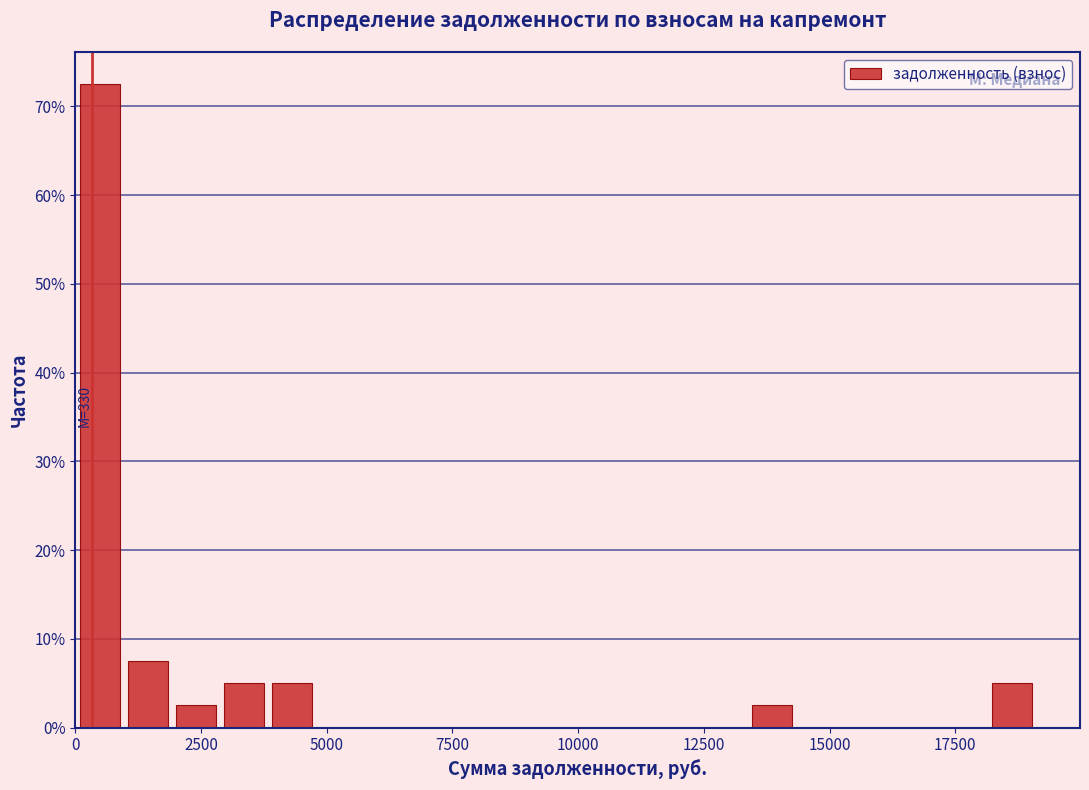

Read against the x-axis, roughly where is the centre of the tallest bar?

500